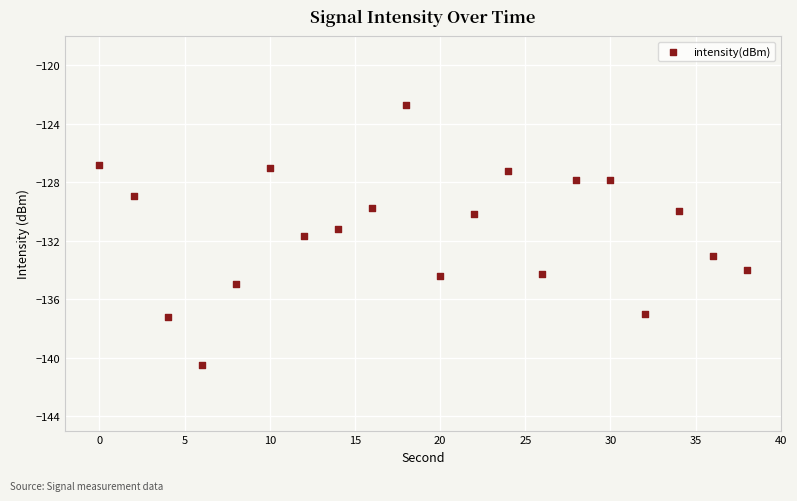

What is the range of Y values (max minus min)?

17.8